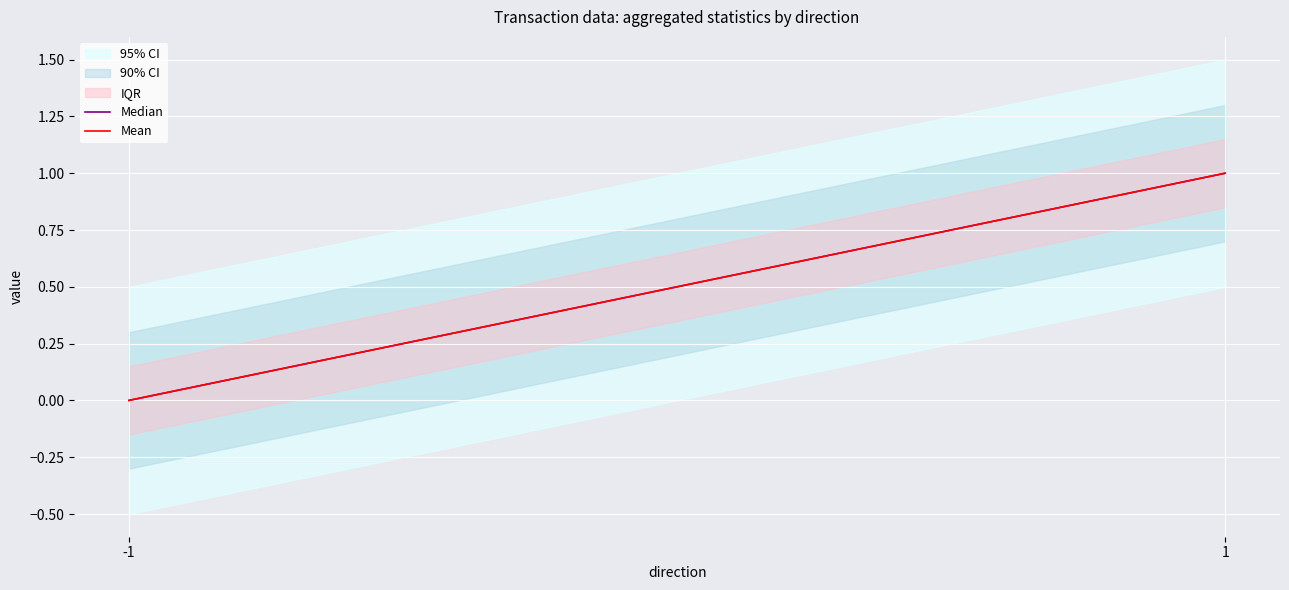

What is the difference between the maximum and minimum values in the Median series?

1